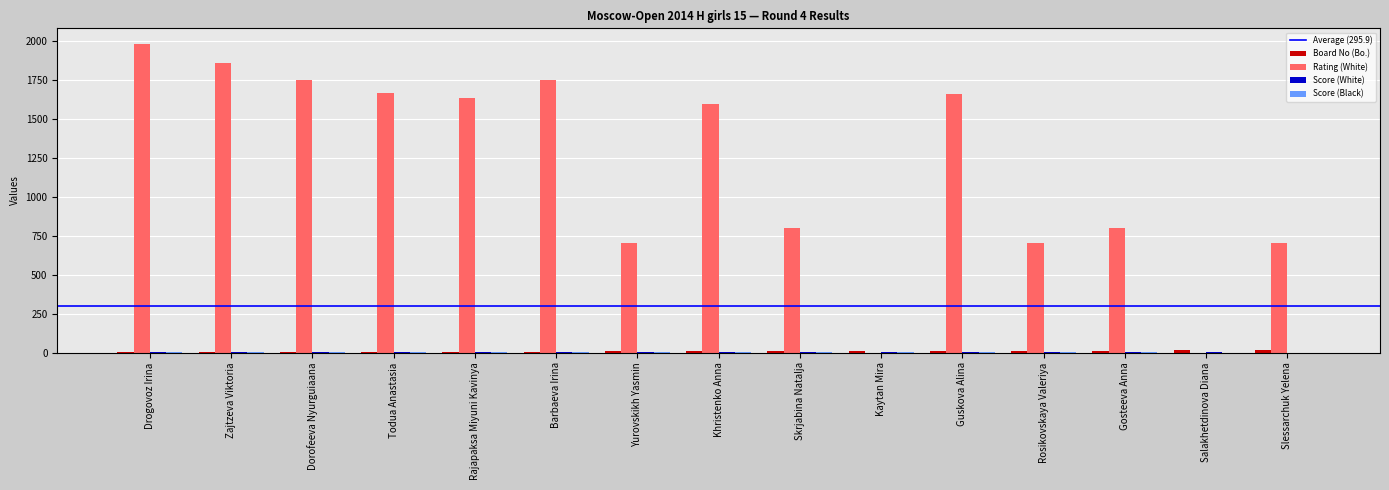

The Rating (White) series shows 700.0 at Yurovskikh Yasmin. True or false?

True